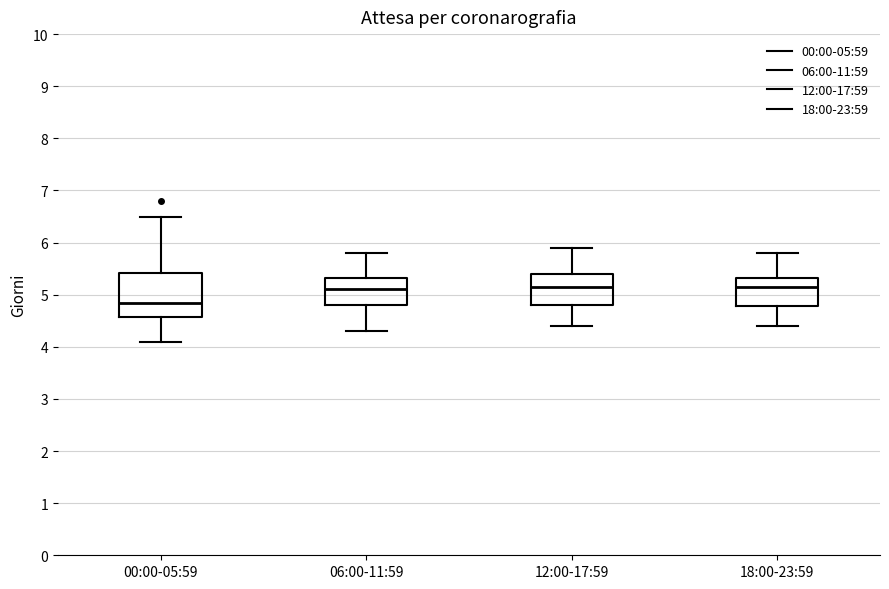

Reading left to right, read every box against the y-axis: the position of its median line, the range the box covers, and the ends of its whiskers. The values are not printed on the chart, so give them approximately, as read against the axis.

00:00-05:59: median 4.9, box 4.6 to 5.4, whiskers 4.1 to 6.5
06:00-11:59: median 5.1, box 4.8 to 5.3, whiskers 4.3 to 5.8
12:00-17:59: median 5.2, box 4.8 to 5.4, whiskers 4.4 to 5.9
18:00-23:59: median 5.2, box 4.8 to 5.3, whiskers 4.4 to 5.8